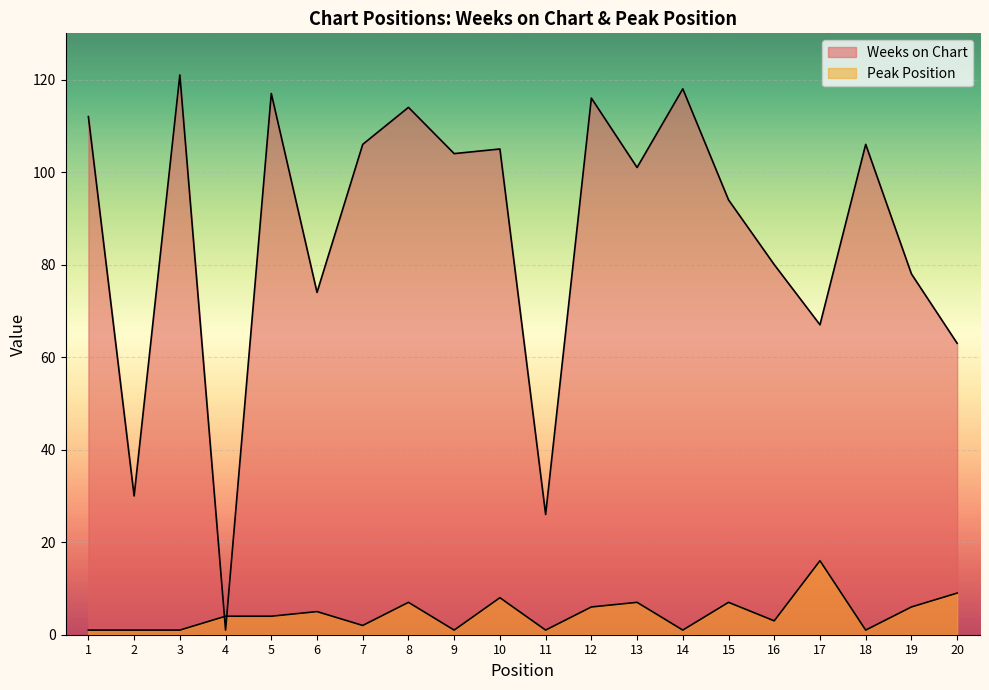

Reading left to right, extract all data points from this chart.

Weeks on Chart: 1=112	2=30	3=121	4=1	5=117	6=74	7=106	8=114	9=104	10=105	11=26	12=116	13=101	14=118	15=94	16=80	17=67	18=106	19=78	20=63
Peak Position: 1=1	2=1	3=1	4=4	5=4	6=5	7=2	8=7	9=1	10=8	11=1	12=6	13=7	14=1	15=7	16=3	17=16	18=1	19=6	20=9